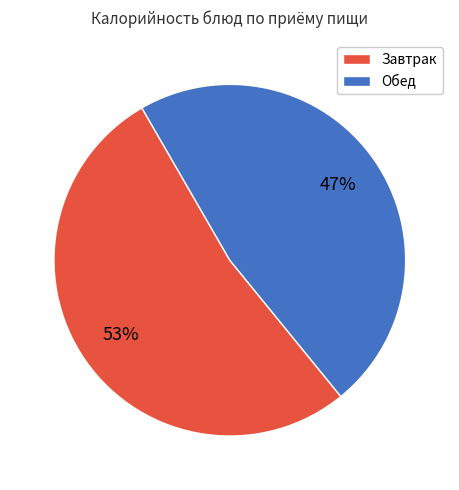

To the nearest percent, what is the average slice percentage?

50%